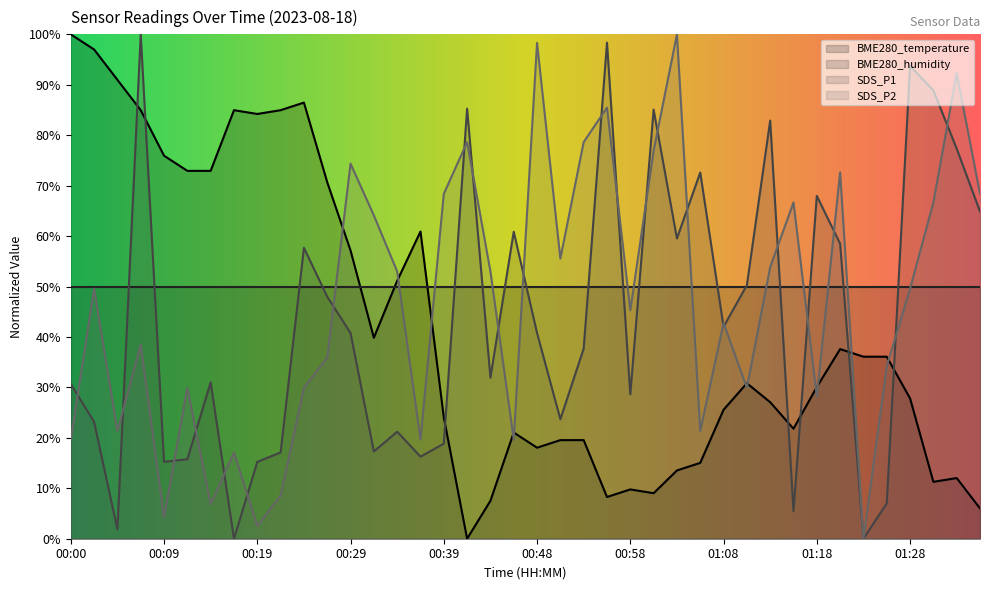

Where does the SDS_P2 series first go above 49?

00:02